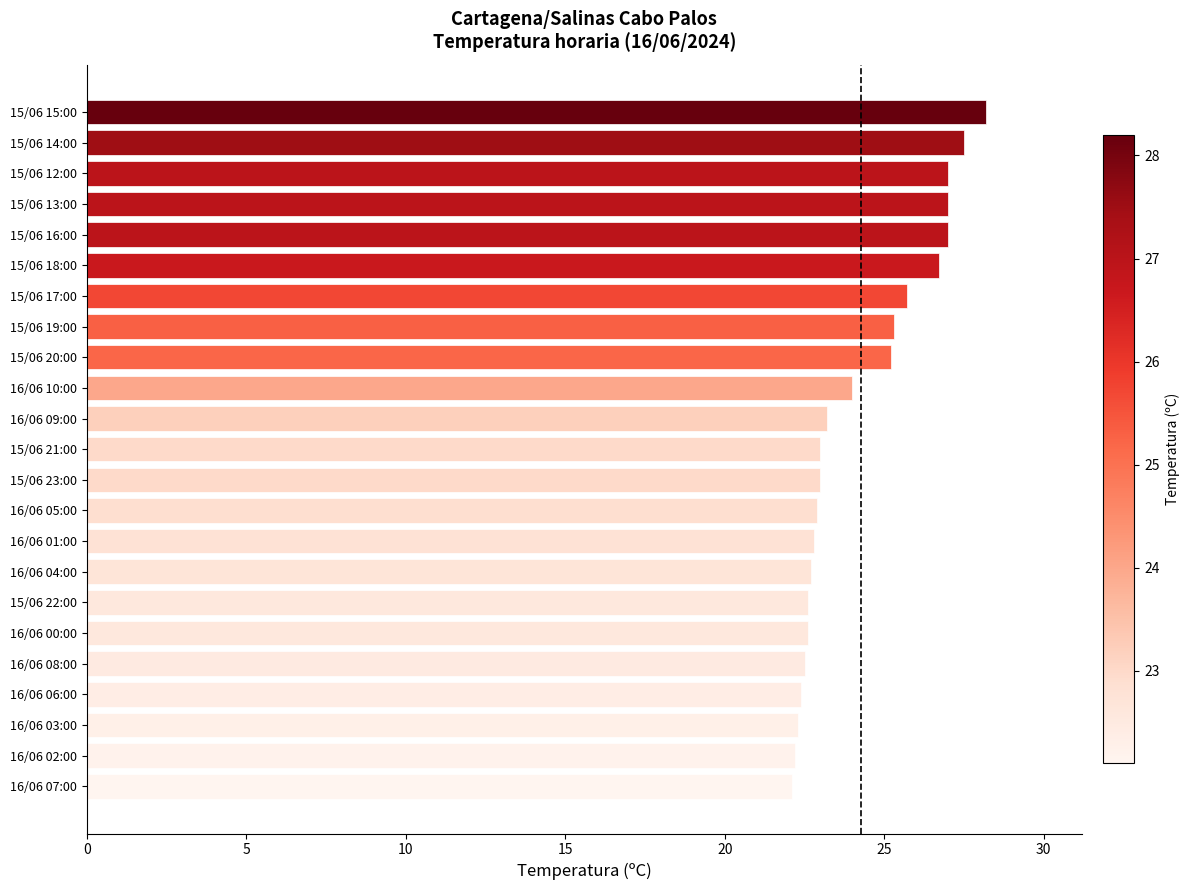

What is the difference between the values at 15/06 16:00 and 15/06 22:00?

4.4